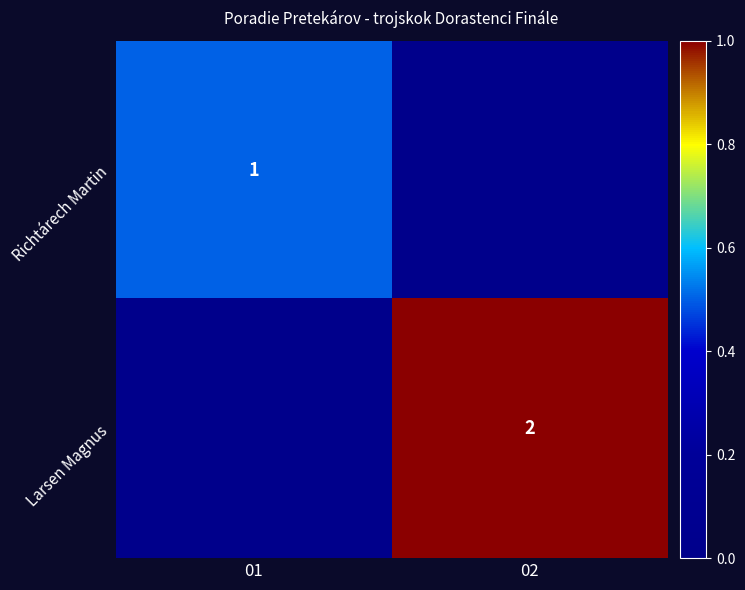

Is it true that Larsen Magnus equals 1 at 02?

False